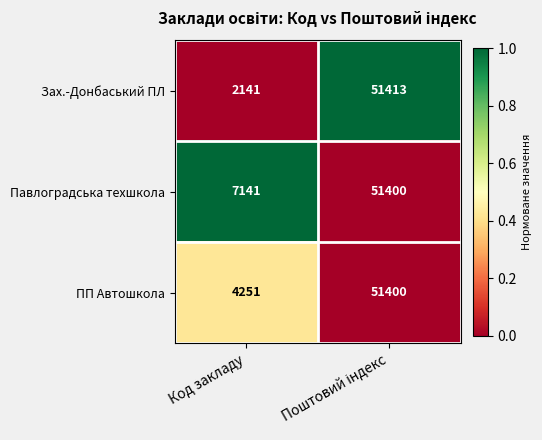

At which category does the chart reach its minimum across all series?

Код закладу